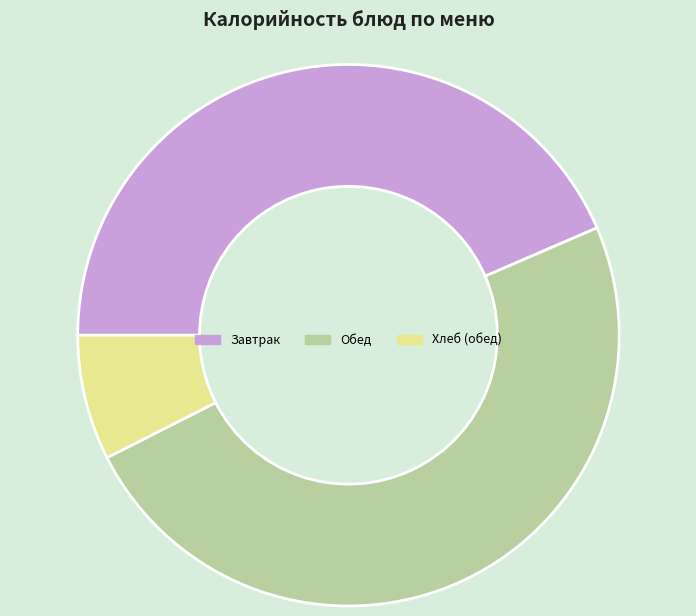

Combined, do Обед and Хлеб (обед) account for over 50%?

Yes